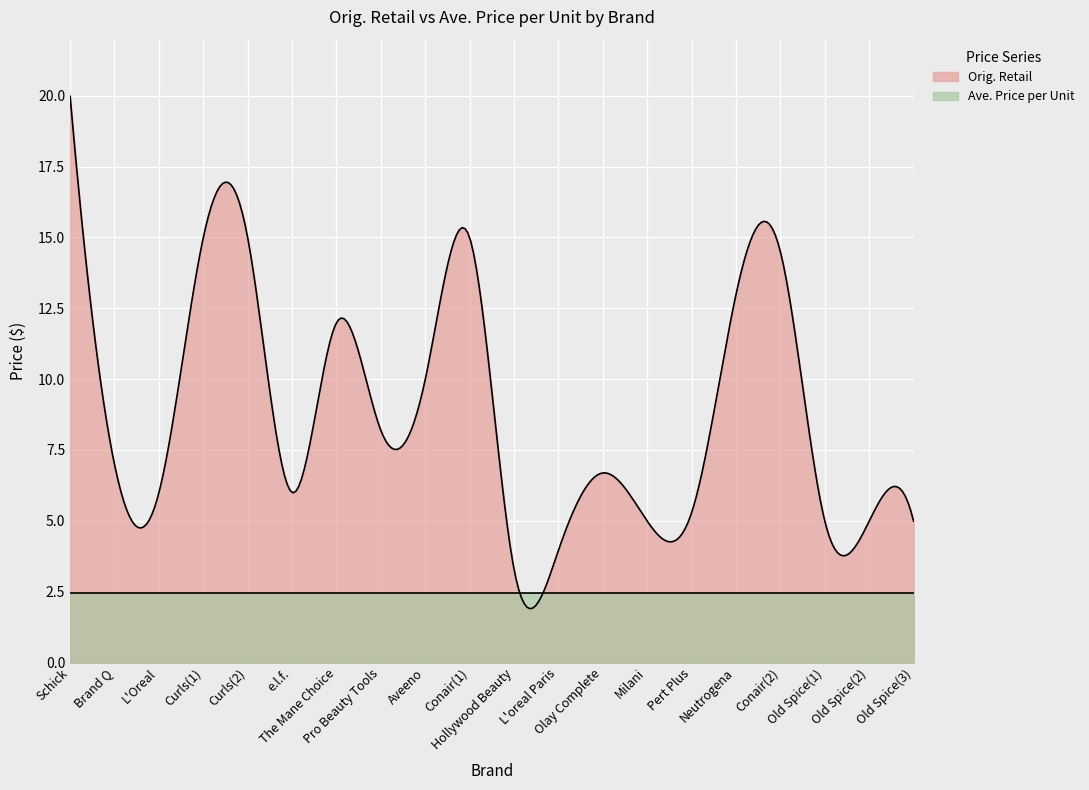

At how many categories does at least one series exceed 16?

1